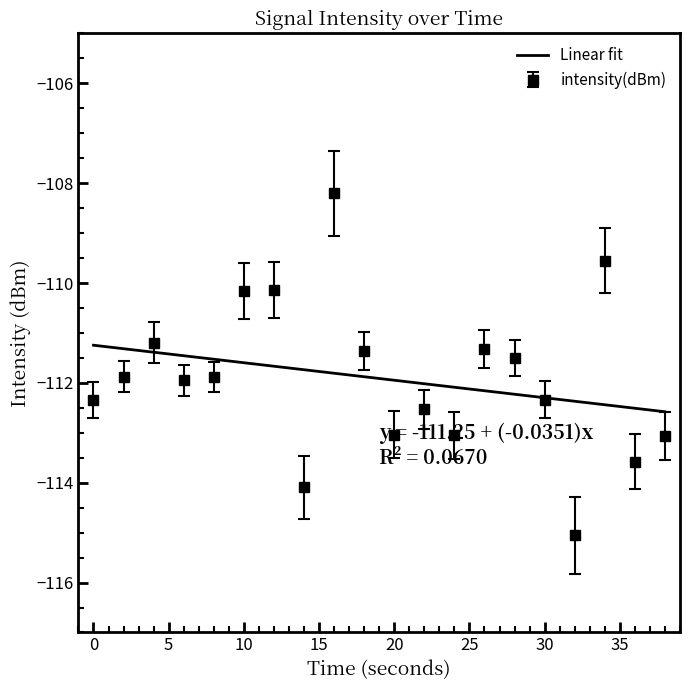

What is the average value?

-111.9